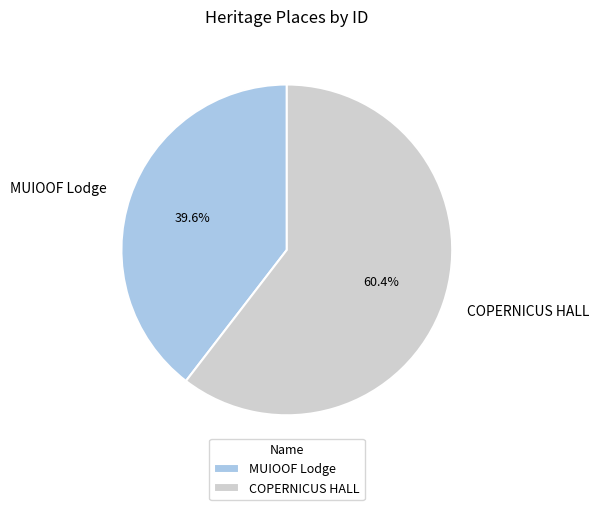

What percentage is NOT represented by COPERNICUS HALL?

39.6%